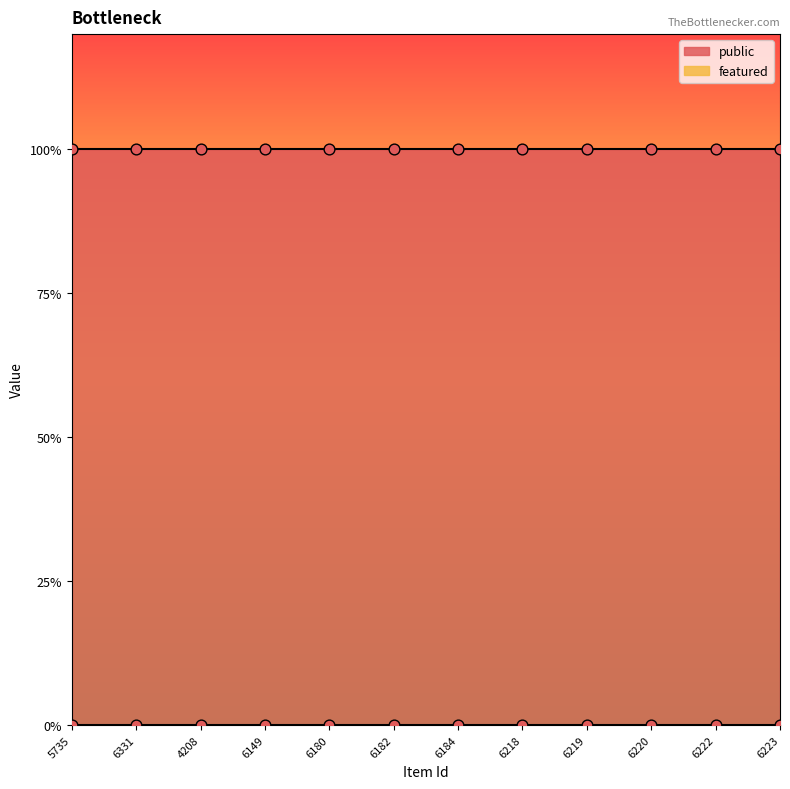

Which series has the widest spread of Y values?

public